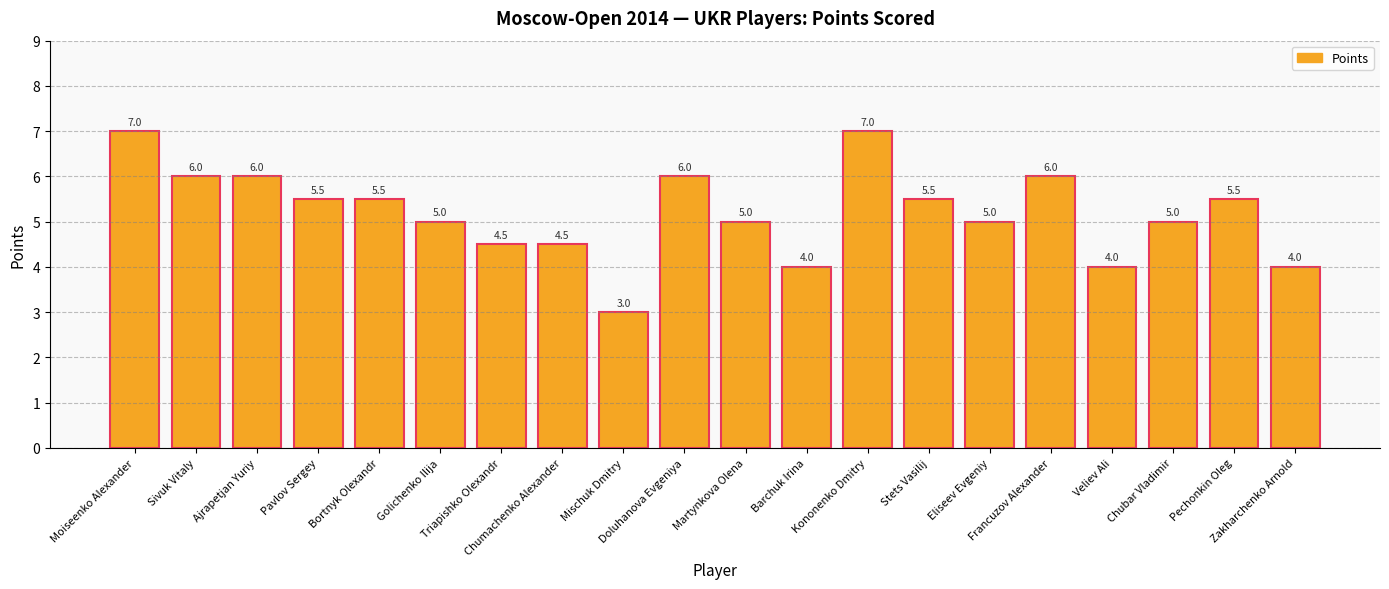

Reading left to right, list all the values displayed in this chart.

7.0	6.0	6.0	5.5	5.5	5.0	4.5	4.5	3.0	6.0	5.0	4.0	7.0	5.5	5.0	6.0	4.0	5.0	5.5	4.0